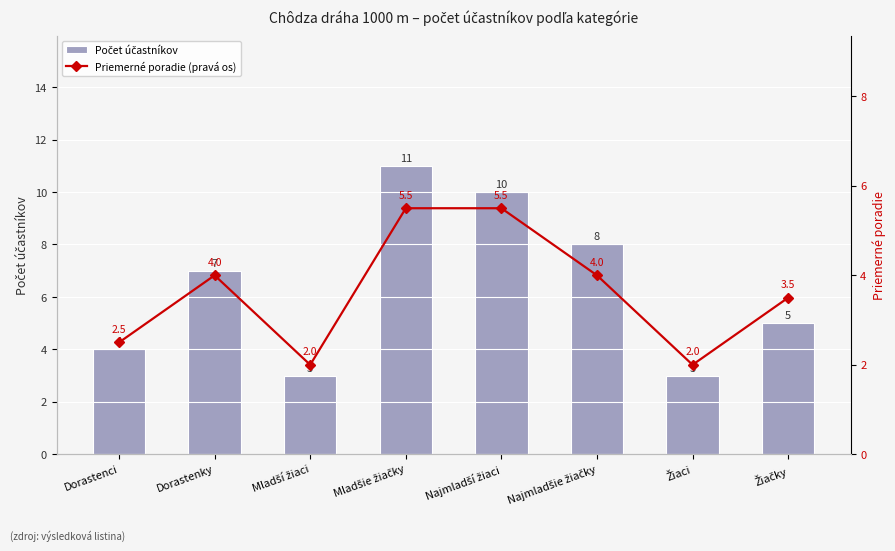

How many values in the Priemerné poradie (pravá os) series exceed 4?

2